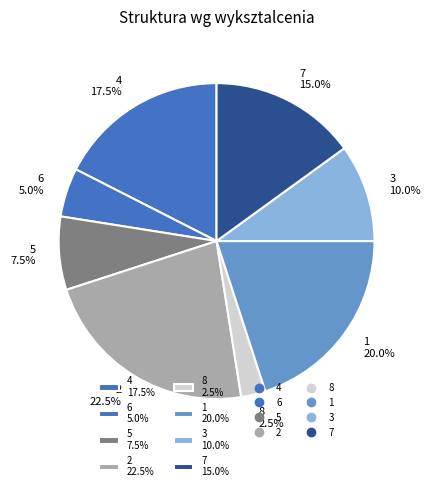

Between 7 15.0% and 8 2.5%, which is larger?

7 15.0%